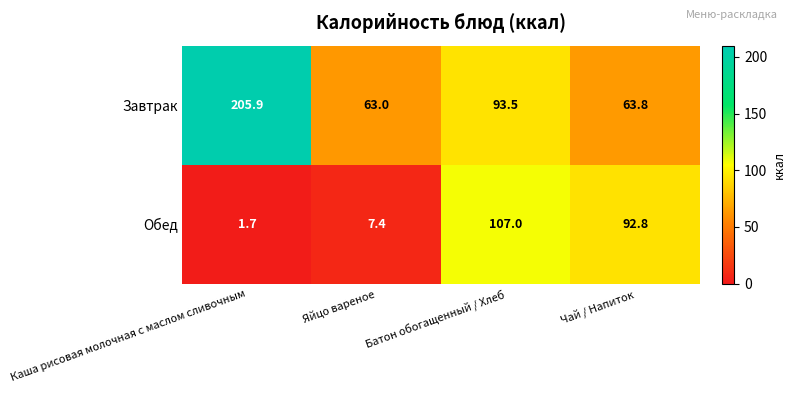

Which series has the largest total across all categories?

Завтрак